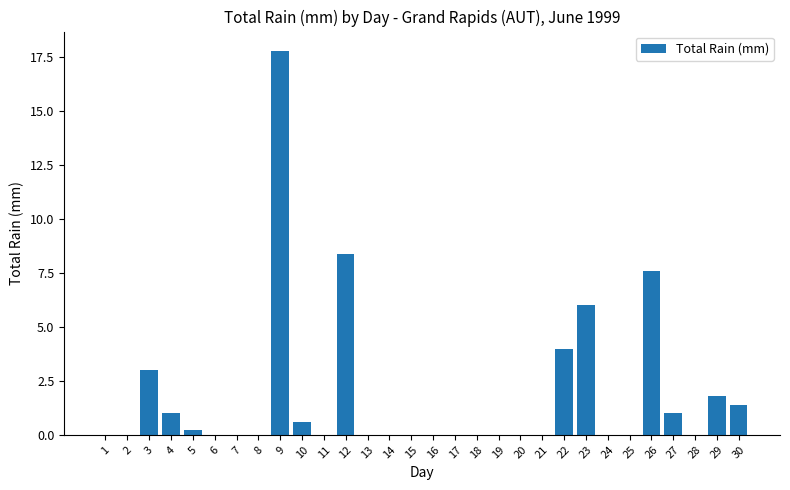

What is the sum of the values at 15 and 23?

6.0